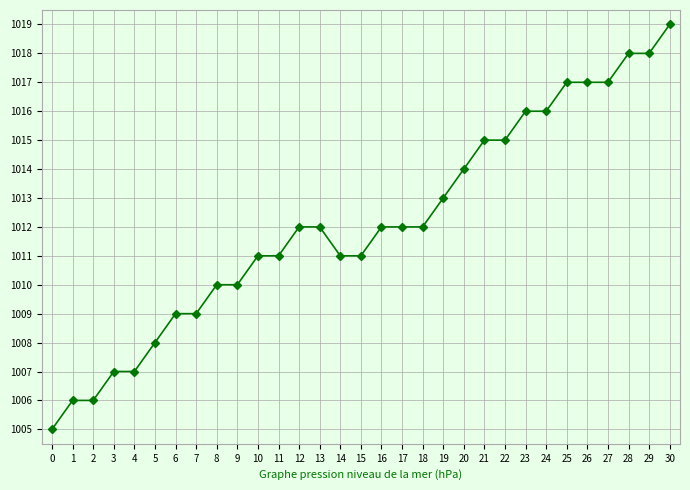

What is the sum of all values?

31376